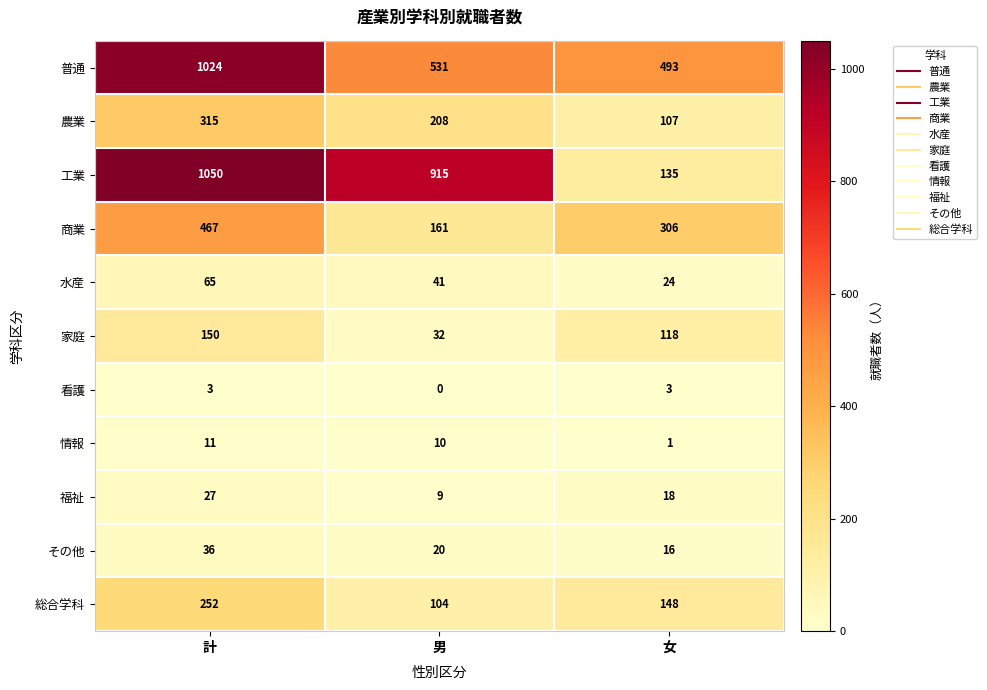

What is the difference between the 看護 values at 女 and 男?

3